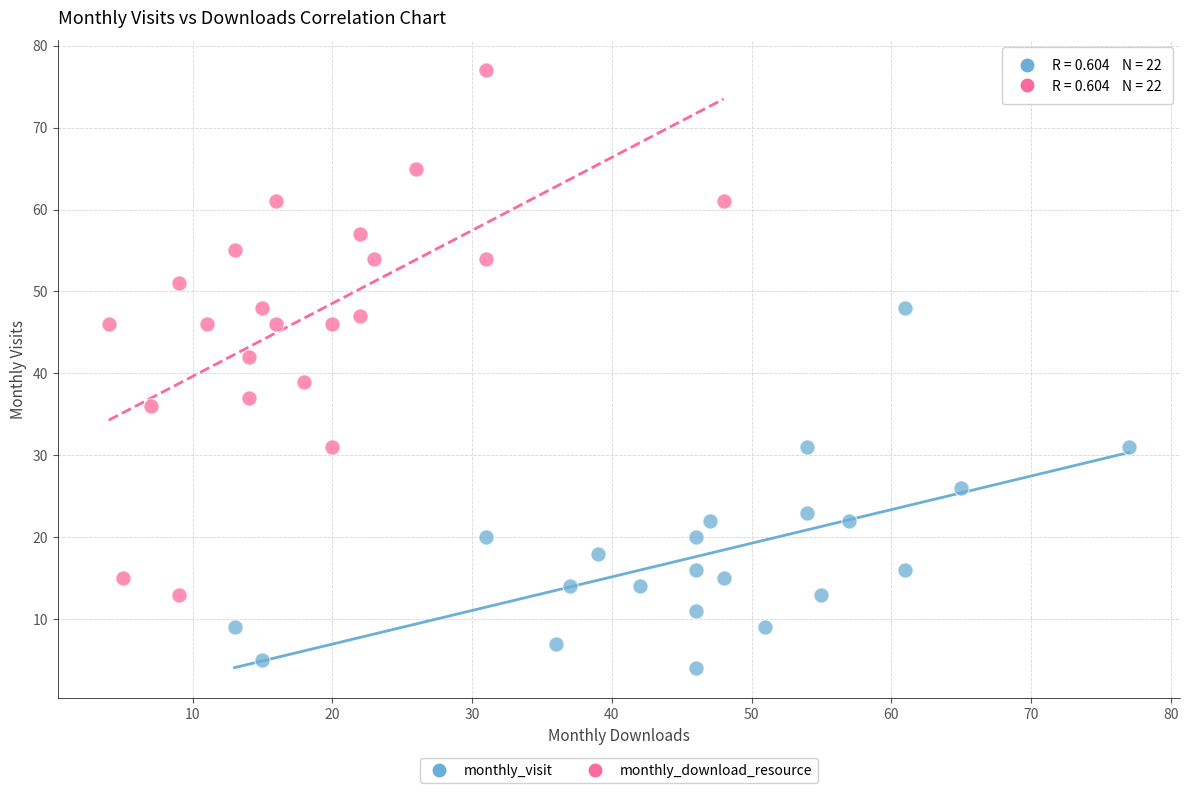

Which series has the largest Y range (max minus min)?

monthly_download_resource